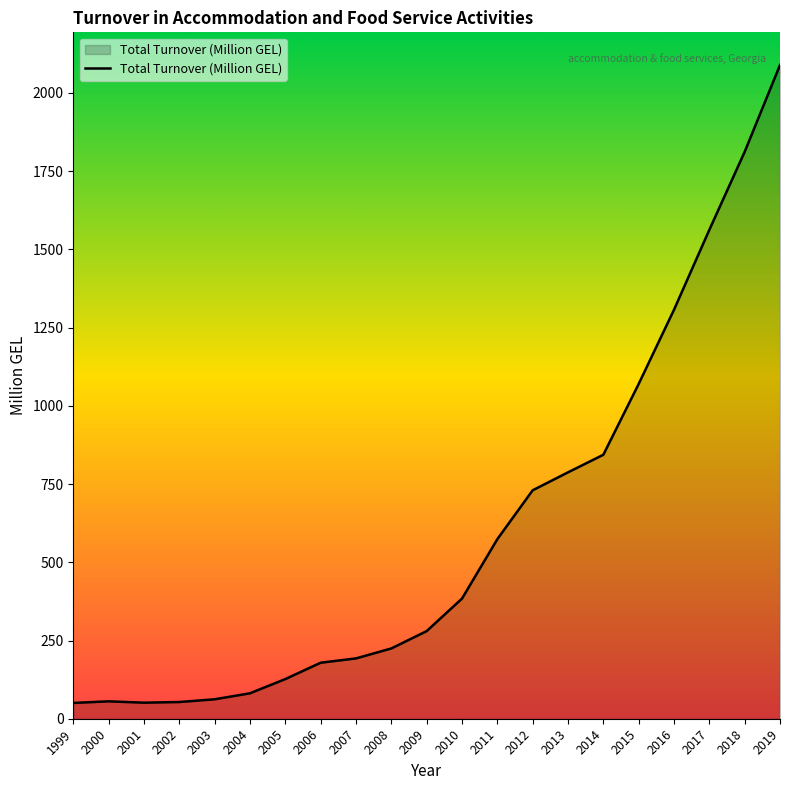

Is it true that the value at 2013 is 787.4?

True